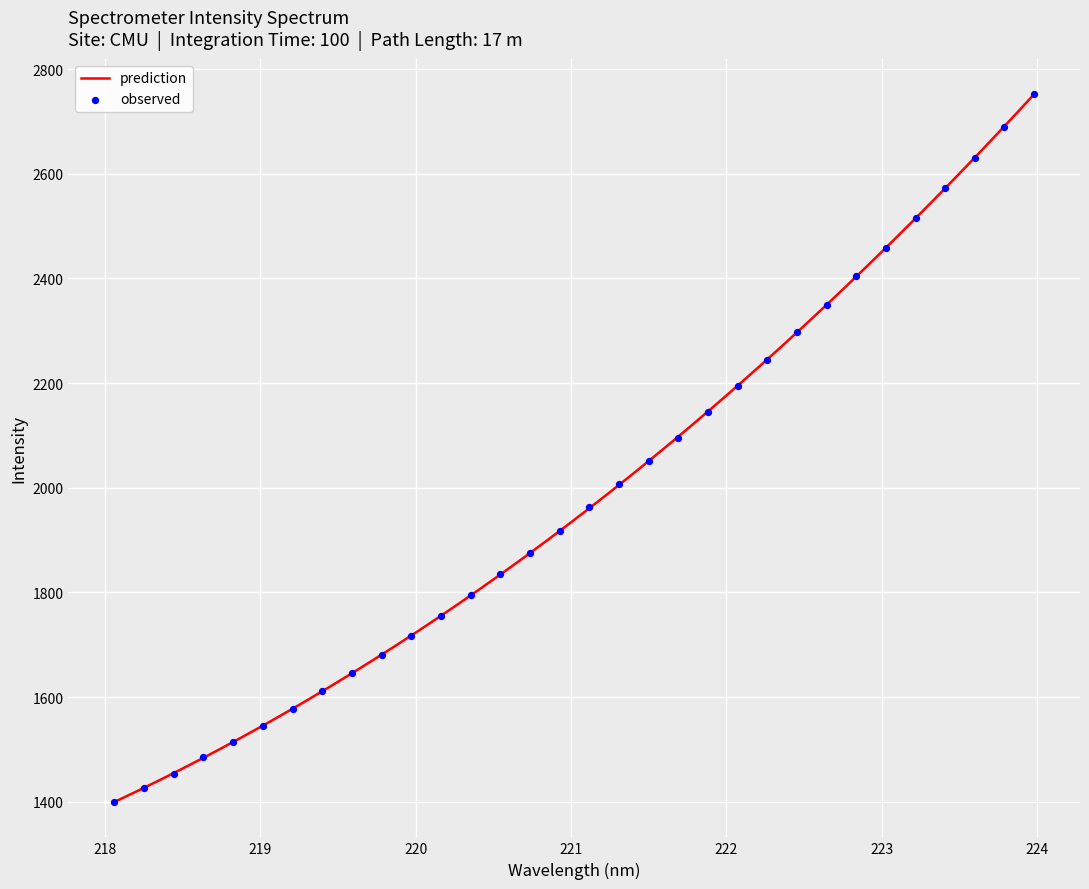

What is the change in value from 220.9264 to 222.6447?

+433.0